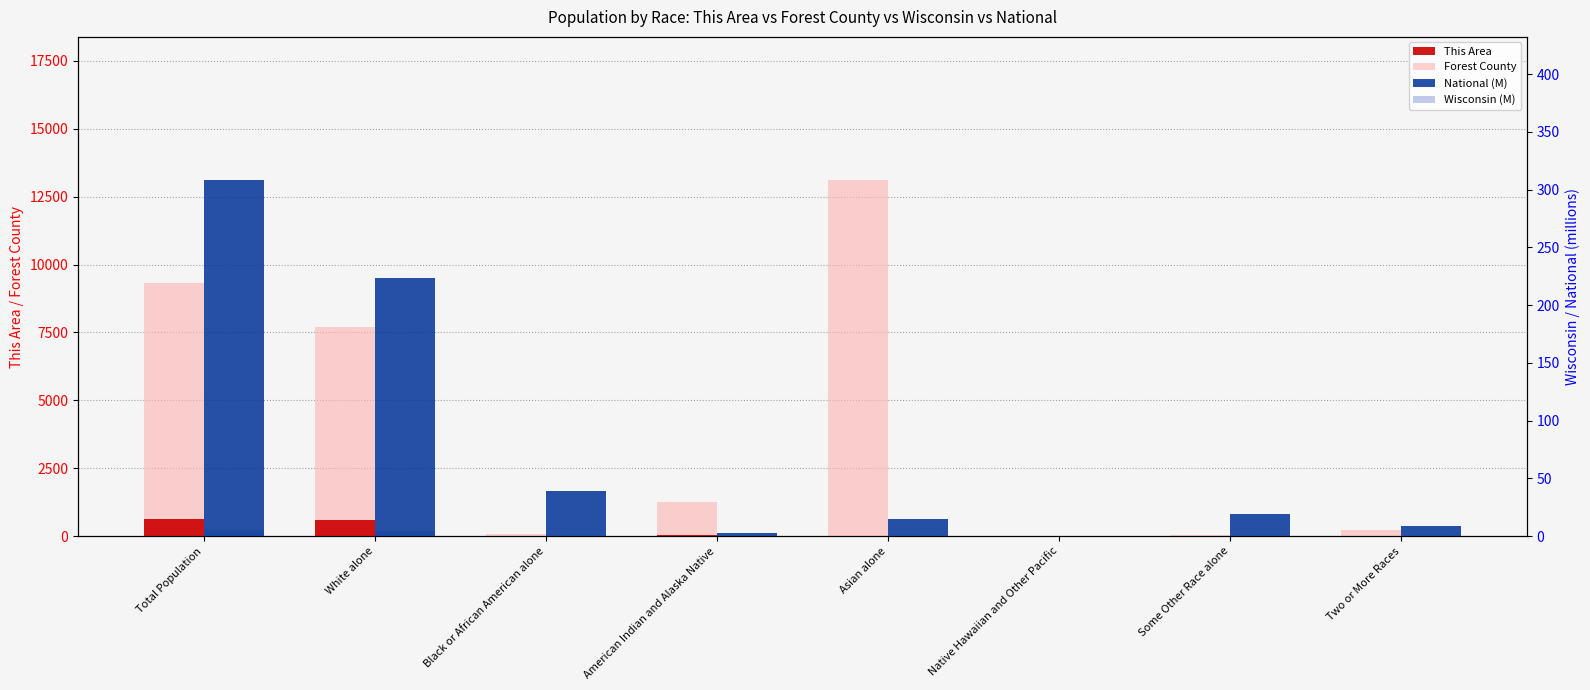

Reading left to right, extract all data points from this chart.

This Area: 650.0	594.0	0.0	42.0	0.0	0.0	5.0	9.0
Forest County: 9304.0	7690.0	76.0	1256.0	13129.0	11.0	32.0	226.0
National (M): 308.7	223.6	38.9	2.9	14.7	0.5	19.1	9.0
Wisconsin (M): 5.7	4.9	0.1	0.1	0.2	0.0	0.1	0.1